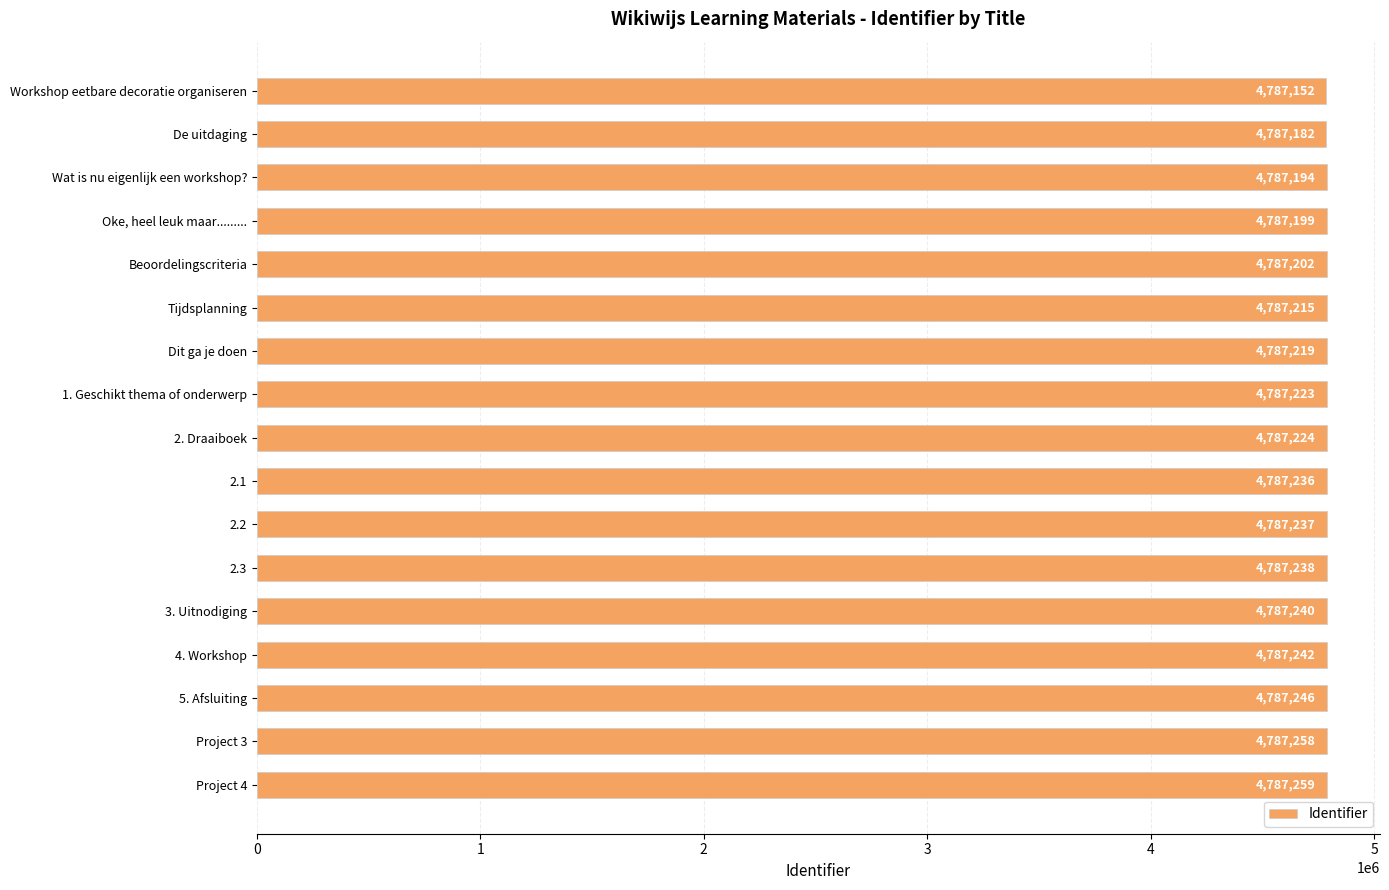

What is the label of the 17th bar from the top?

Project 4